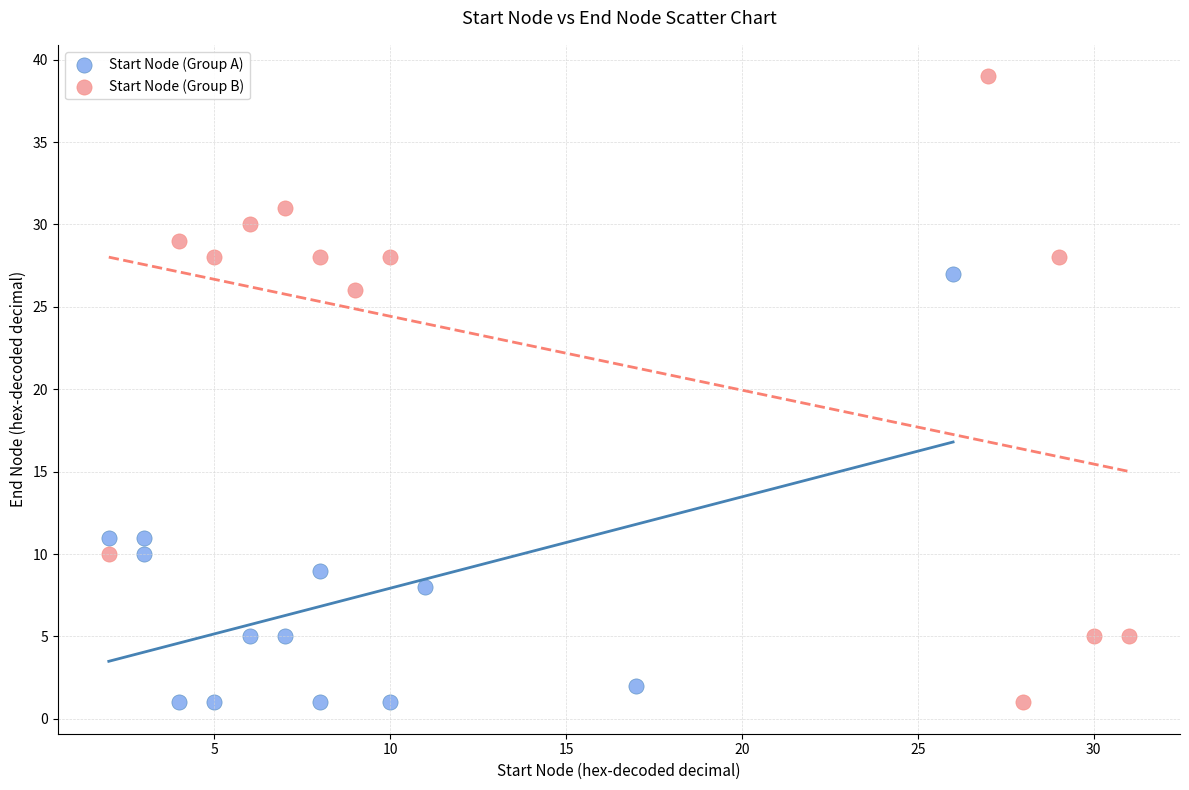

Which series has the widest spread of Y values?

Start Node (Group B)